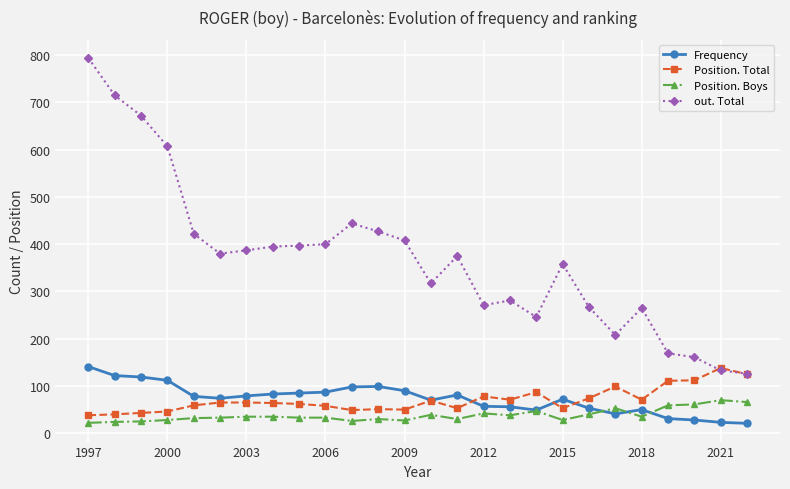

Which series has the largest total across all categories?

out. Total